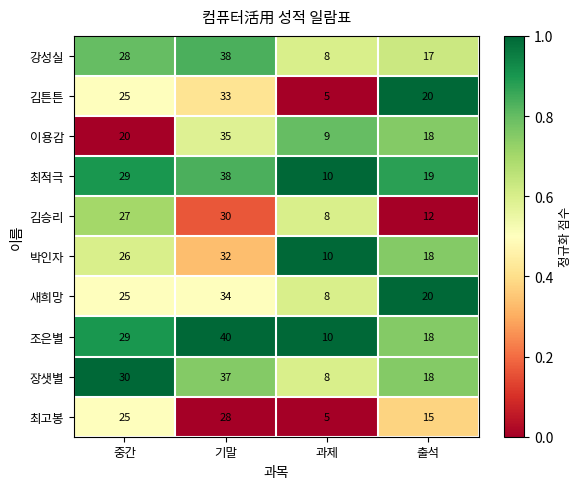

What is the highest value of the 장샛별 series?

37